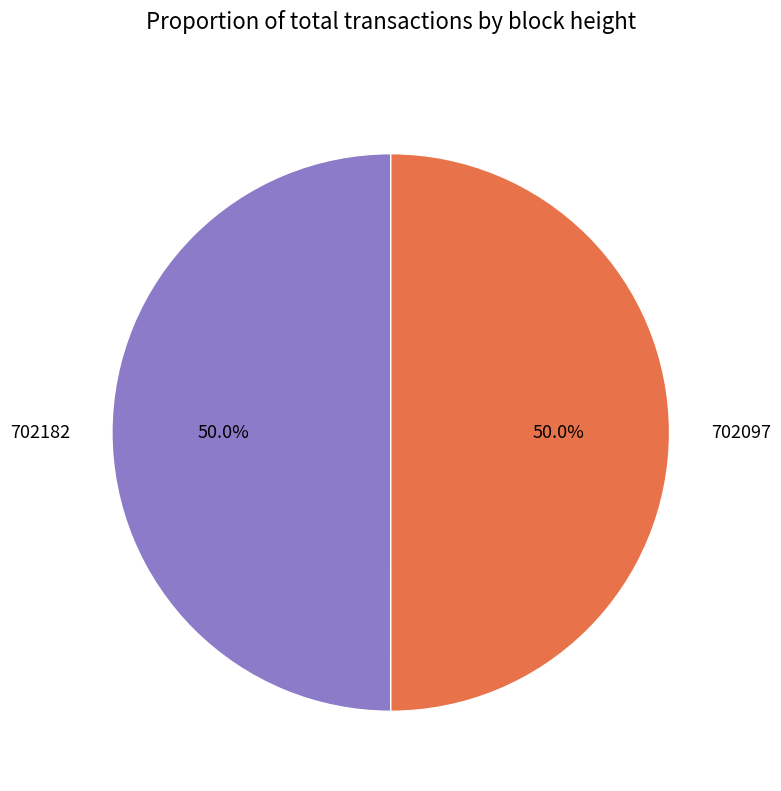

The 702182 slice represents 38% of the pie. True or false?

False